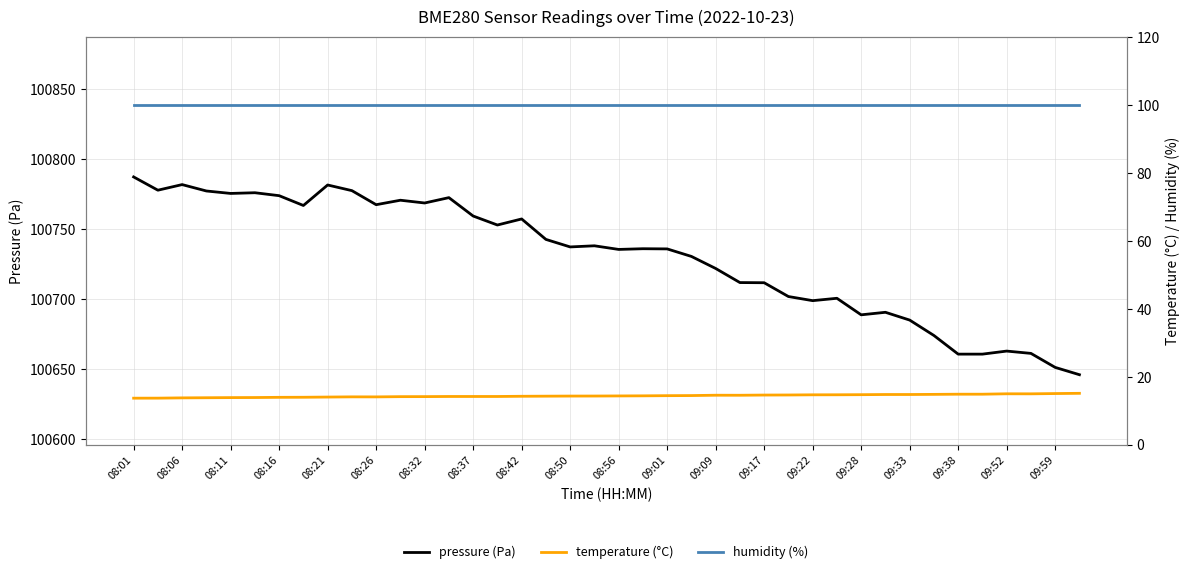

Which series has the largest total across all categories?

pressure (Pa)